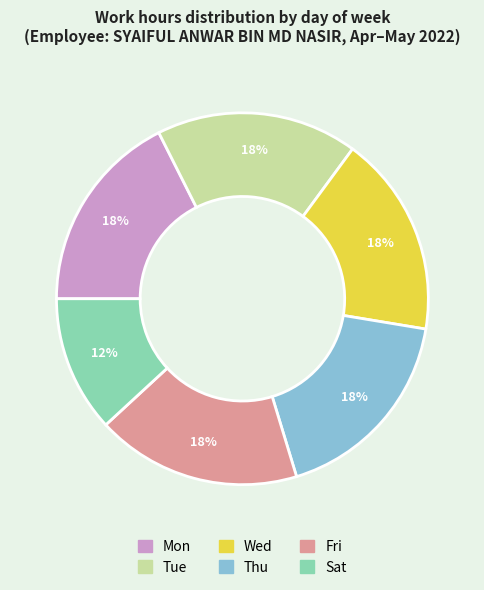

How many slices are in this pie chart?

6